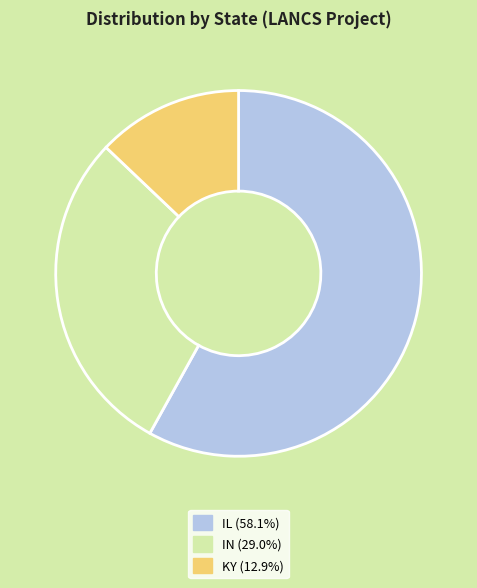

Does IN (29.0%) represent more than half of the total?

No